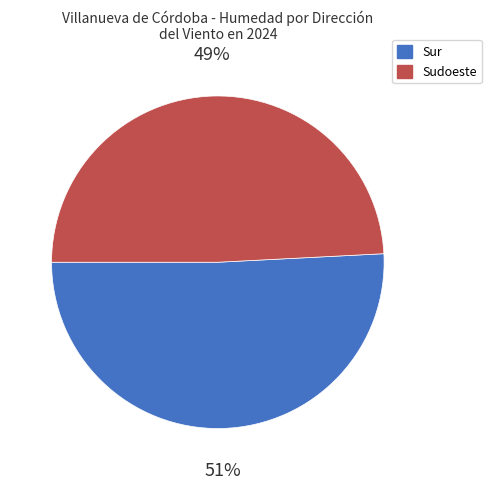

How many segments does this pie chart have?

2